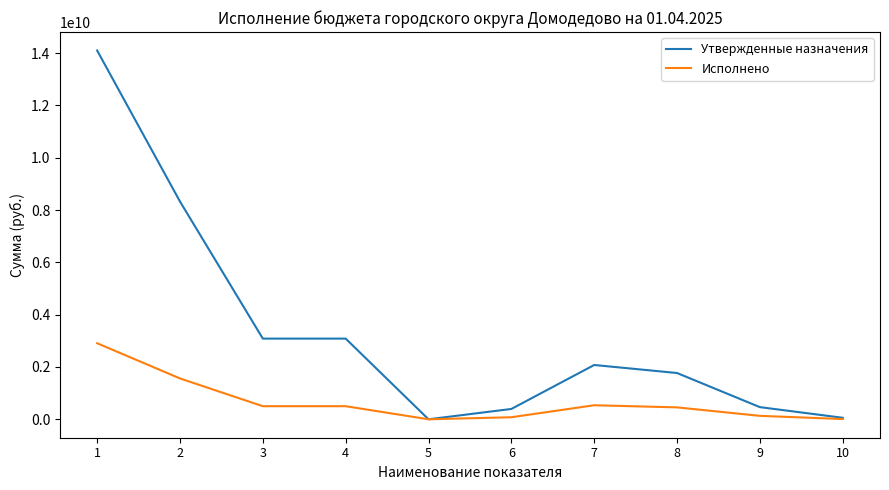

What is the highest value of the Утвержденные назначения series?

14103456322.9